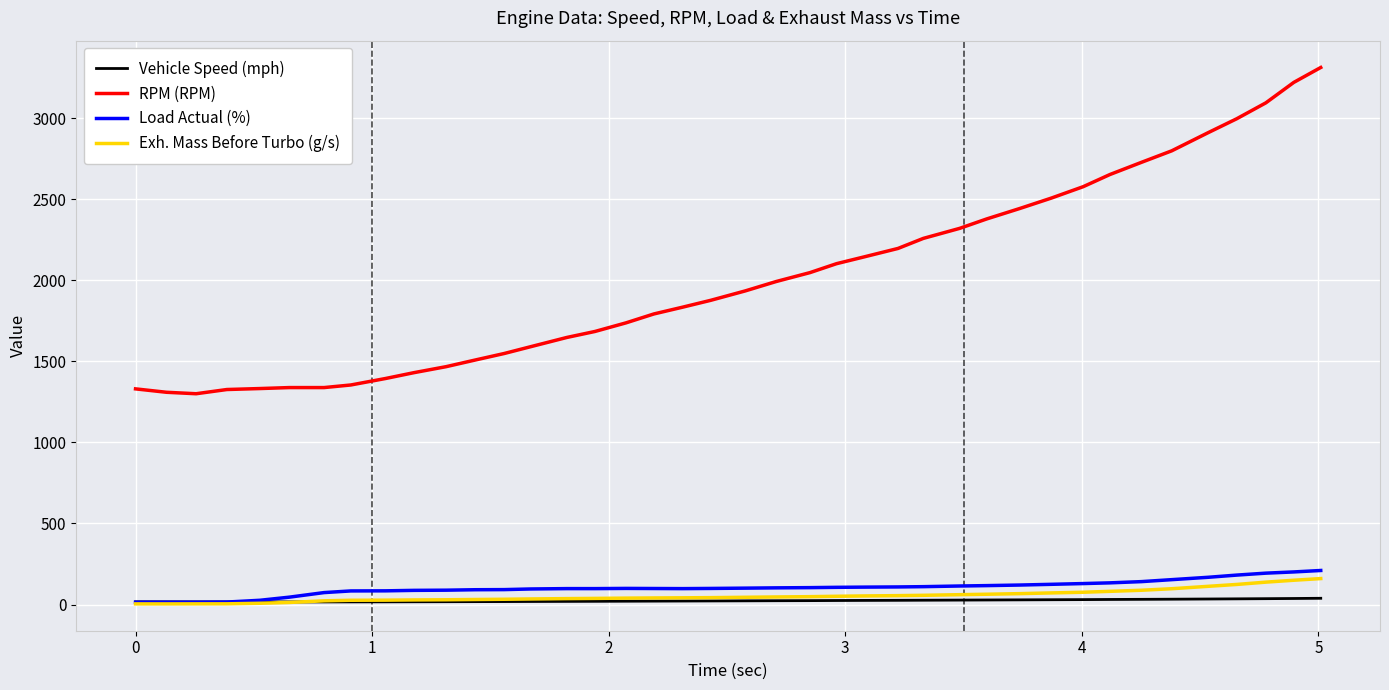

True or false: RPM (RPM) and Load Actual (%) cross at least once.

False